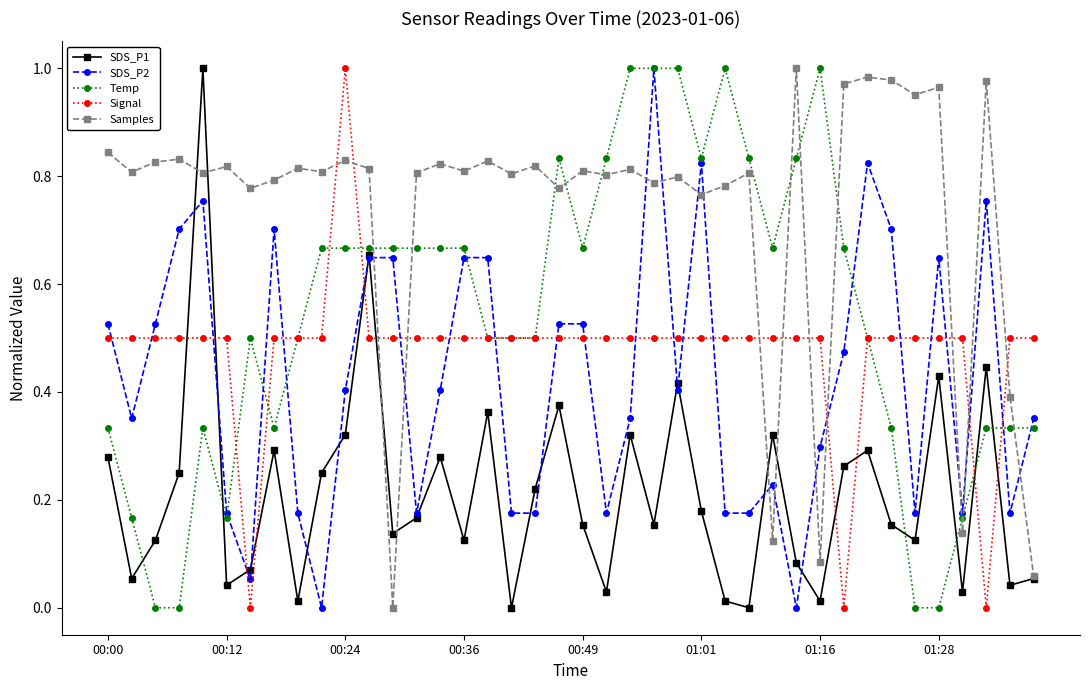

How many times do Samples and Temp cross each other?

11